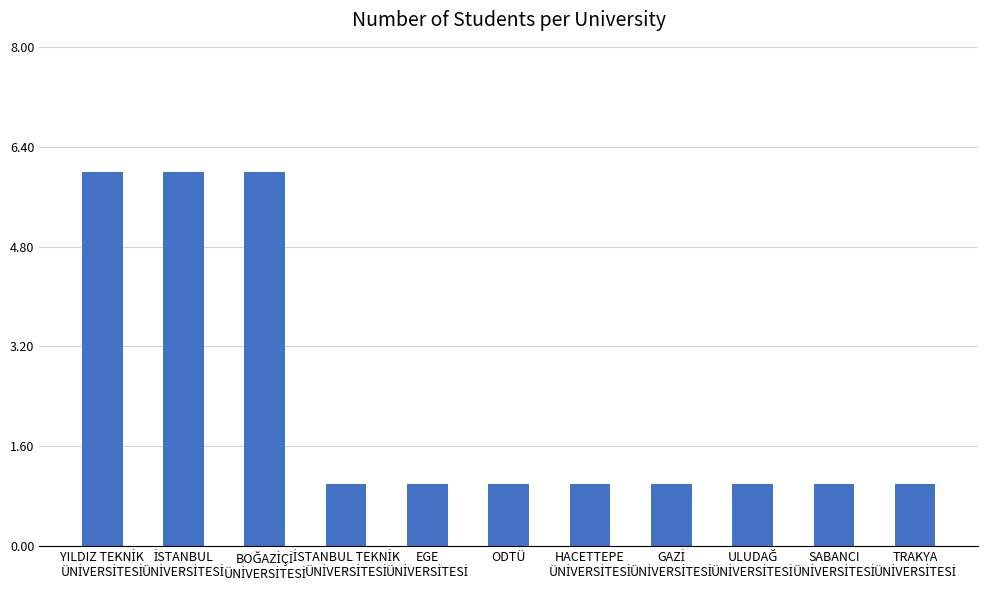

Count the values in the range 1 to 6.

11